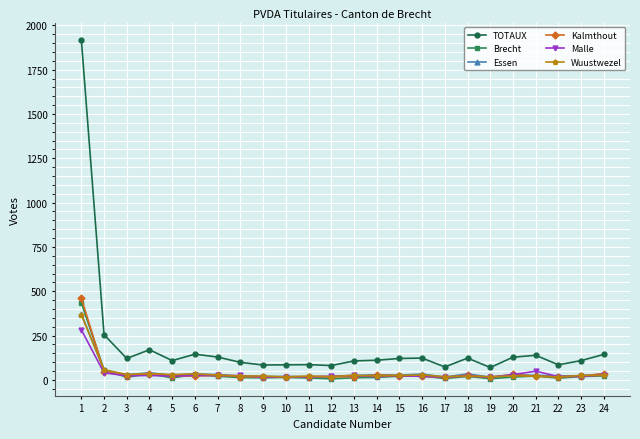

What is the maximum value shown in the chart?

1920